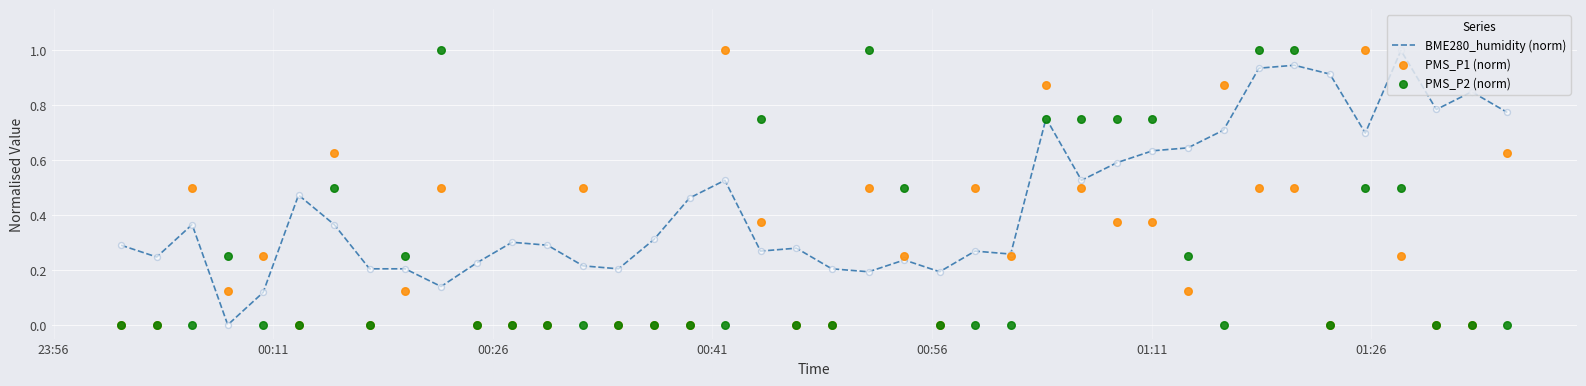

Which series has the largest Y range (max minus min)?

BME280_humidity (norm)